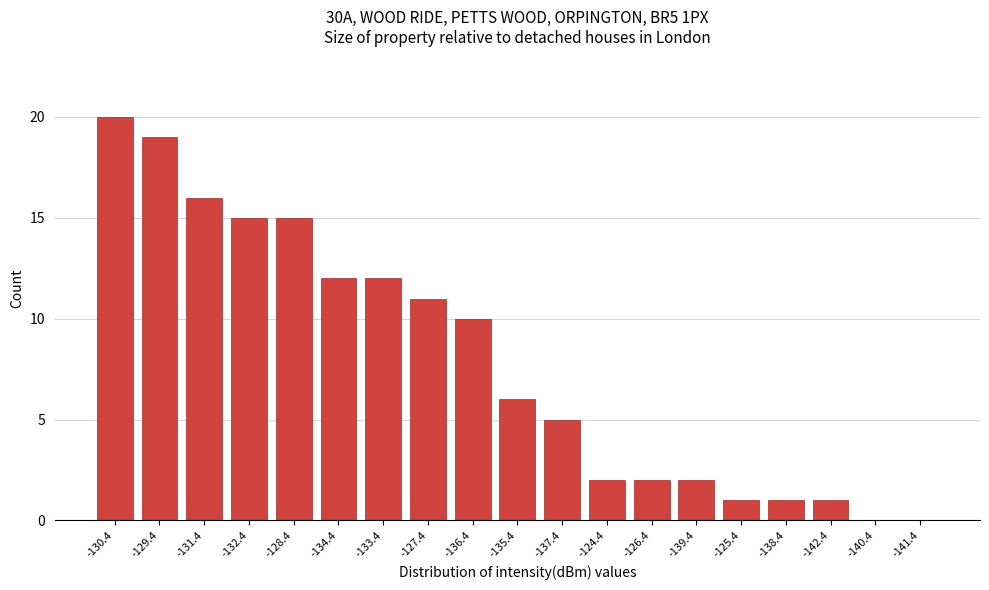

Reading left to right, what are all the values shown in this chart?

-130.4=20	-129.4=19	-131.4=16	-132.4=15	-128.4=15	-134.4=12	-133.4=12	-127.4=11	-136.4=10	-135.4=6	-137.4=5	-124.4=2	-126.4=2	-139.4=2	-125.4=1	-138.4=1	-142.4=1	-140.4=0	-141.4=0